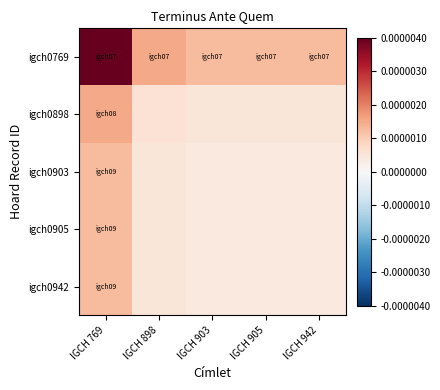

Which series has the widest spread of values?

igch0769